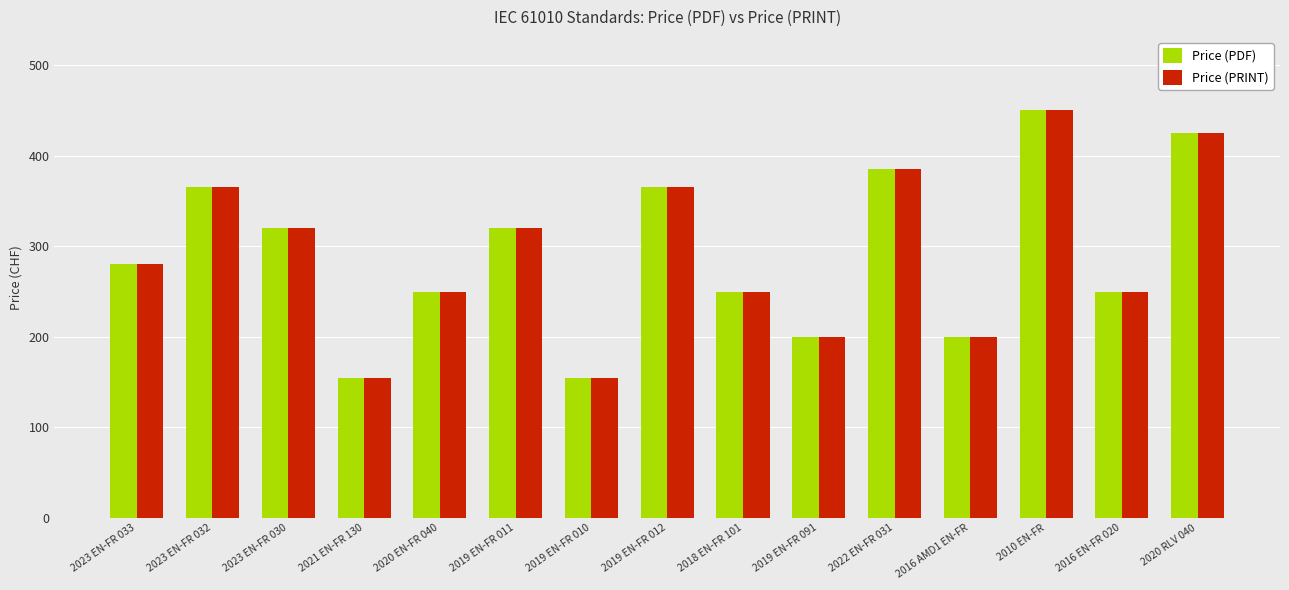

Is the value of Price (PRINT) at 2020 EN-FR 040 greater than the value of Price (PDF) at 2023 EN-FR 033?

No